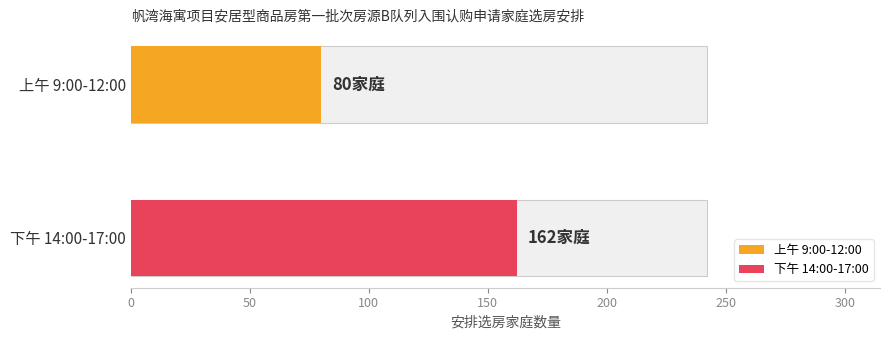

Are the bars horizontal?

Yes